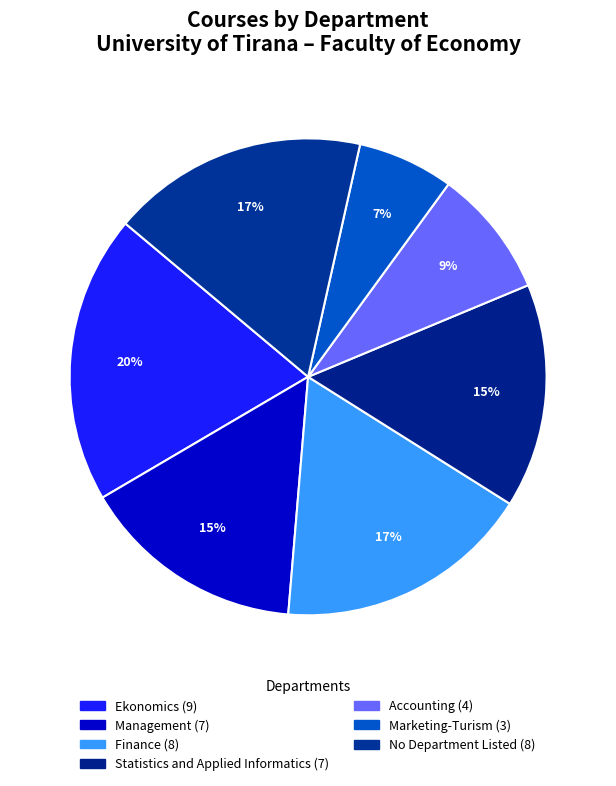

Is there any slice that represents more than half of the pie?

No